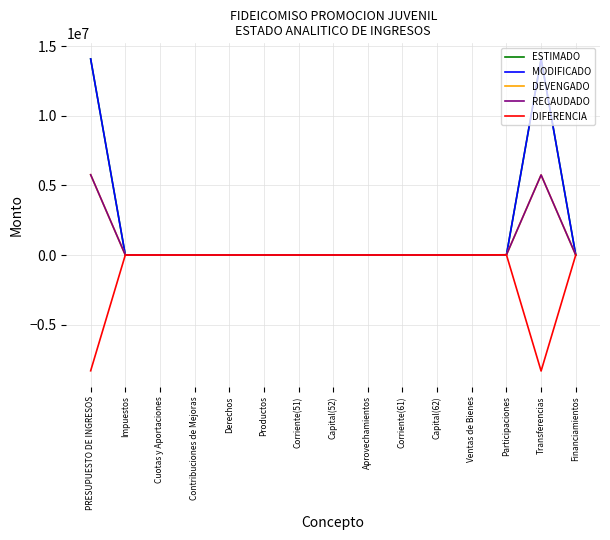

How many lines are shown in the chart?

5